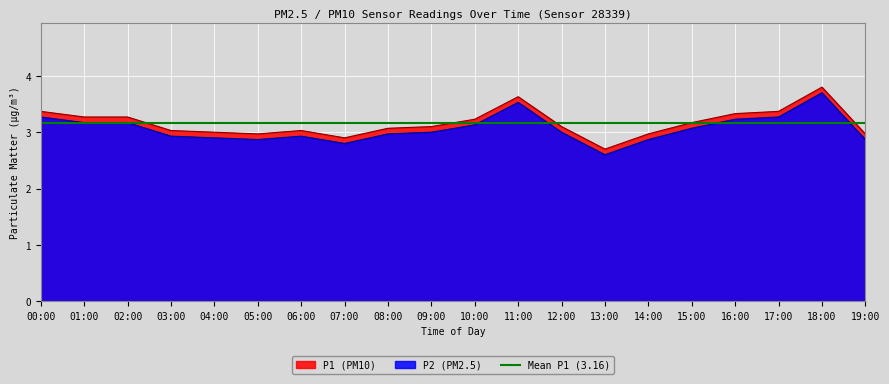

Which series has the largest range (max minus min)?

P2